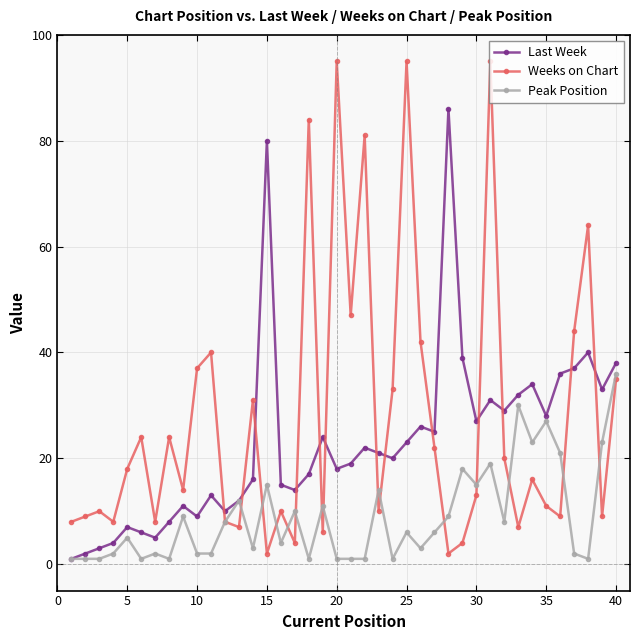

Reading right to left, list all the values displayed in this chart.

Last Week: 38	33	40	37	36	28	34	32	29	31	27	39	86	25	26	23	20	21	22	19	18	24	17	14	15	80	16	12	10	13	9	11	8	5	6	7	4	3	2	1
Weeks on Chart: 35	9	64	44	9	11	16	7	20	95	13	4	2	22	42	95	33	10	81	47	95	6	84	4	10	2	31	7	8	40	37	14	24	8	24	18	8	10	9	8
Peak Position: 36	23	1	2	21	27	23	30	8	19	15	18	9	6	3	6	1	14	1	1	1	11	1	10	4	15	3	12	8	2	2	9	1	2	1	5	2	1	1	1